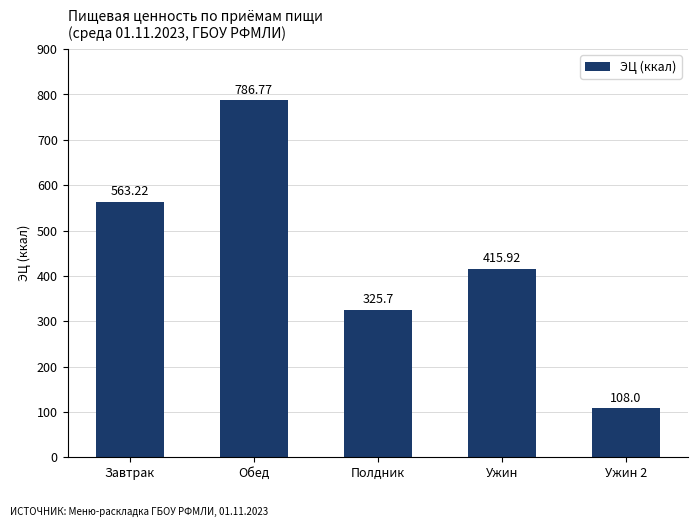

What is the change in value from Обед to Полдник?

-461.1